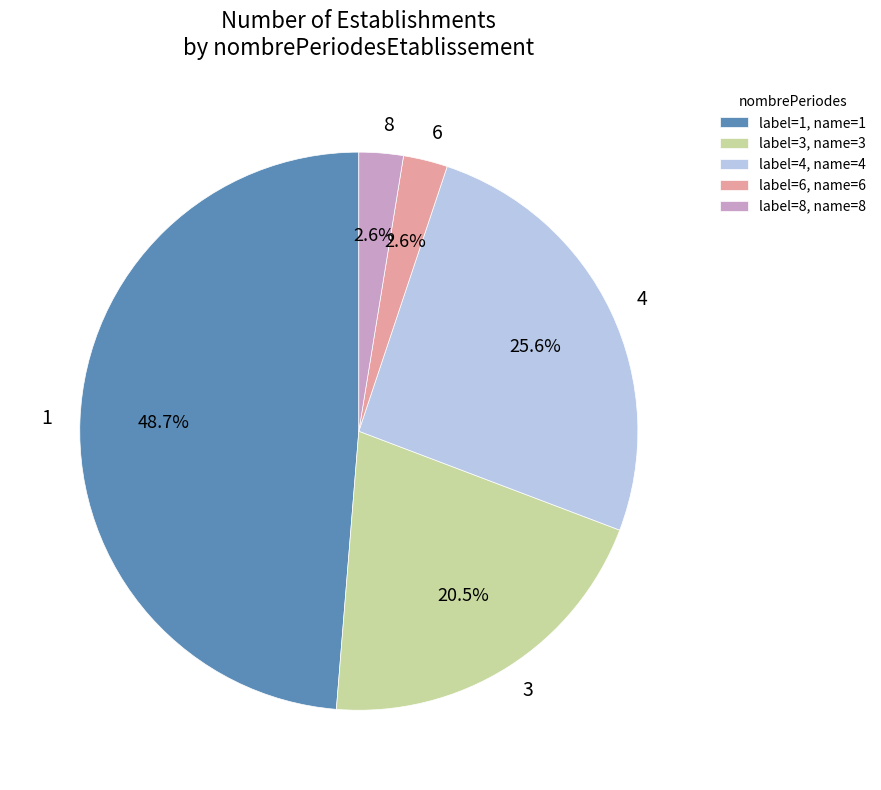

Which has a higher value, 3 or 4?

4